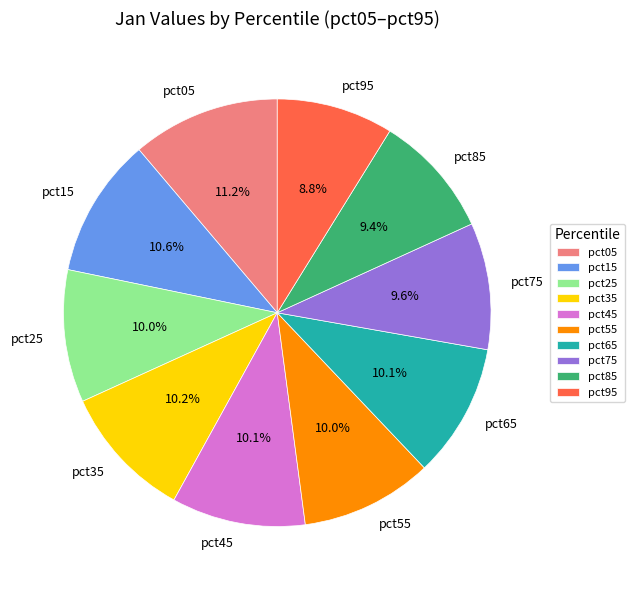

Is there any slice that represents more than half of the pie?

No